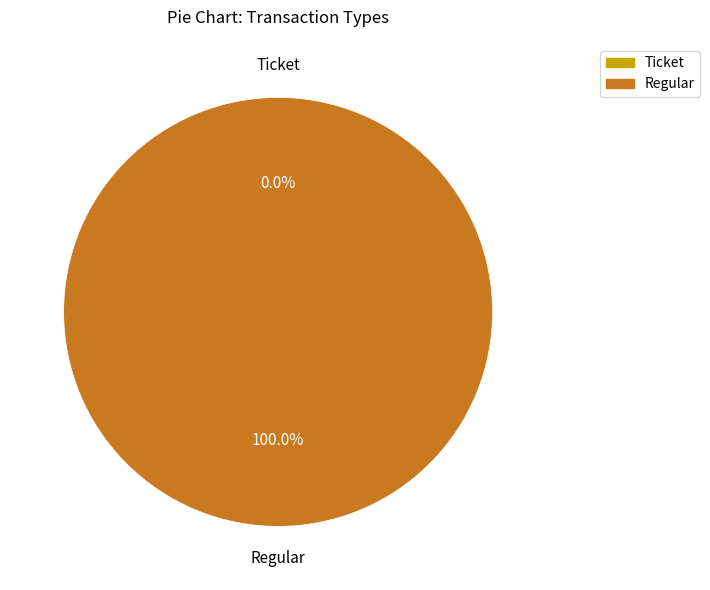

How many segments does this pie chart have?

2